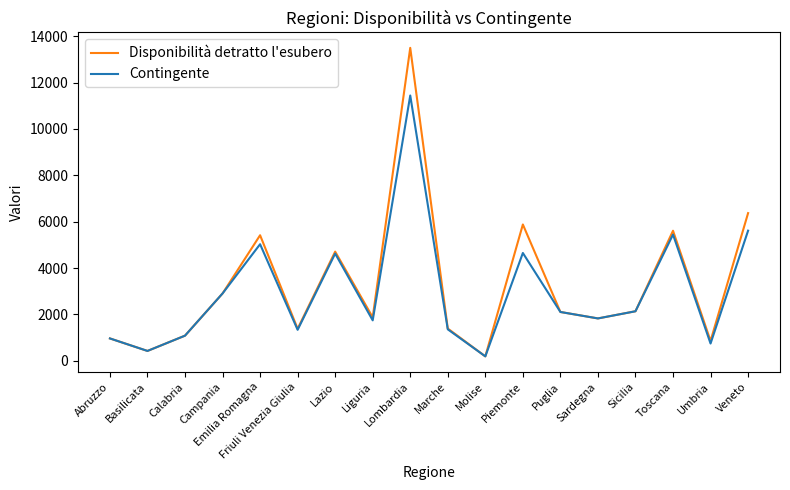

What value does the Disponibilità detratto l'esubero series have at Umbria?

858